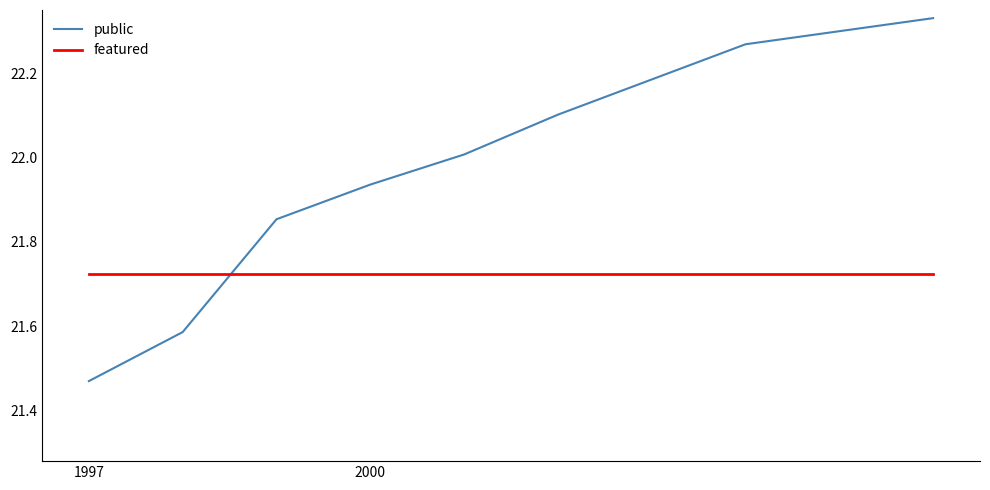

What is the difference between the maximum and minimum values in the public series?

0.9